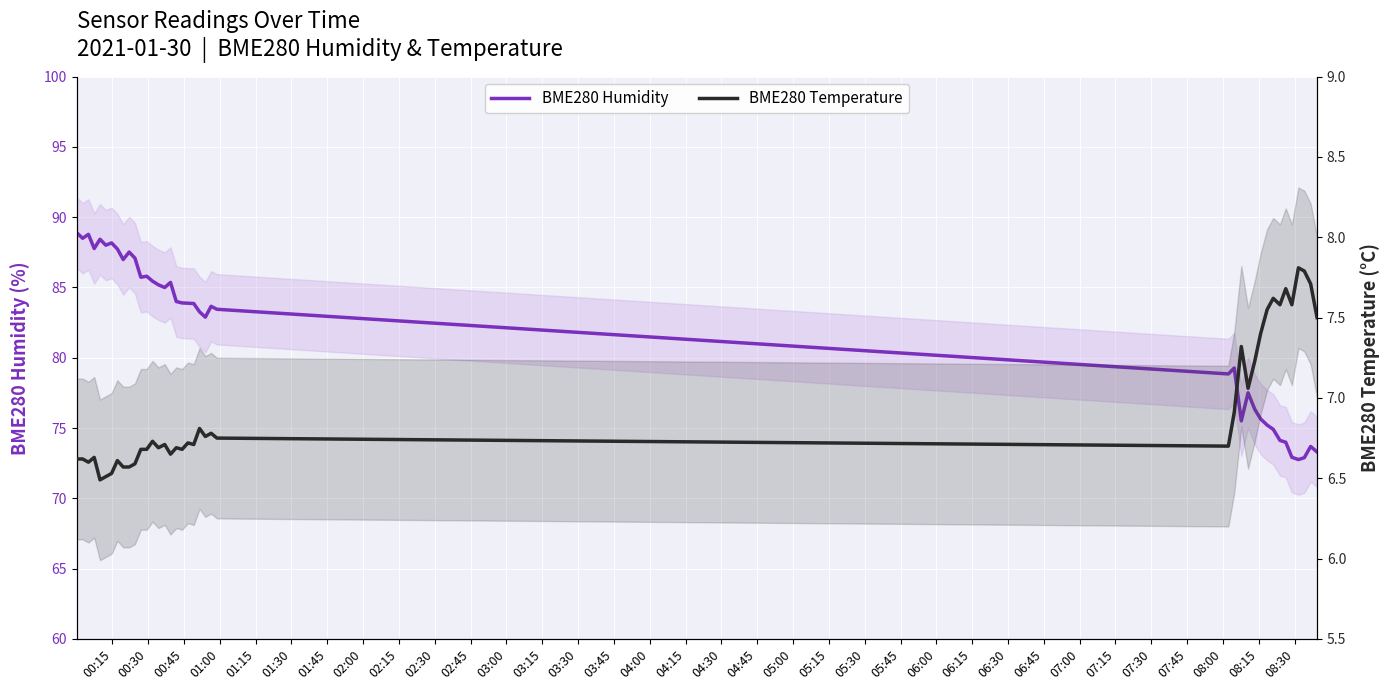

How many interior local valleys does the BME280 Humidity series have?

10